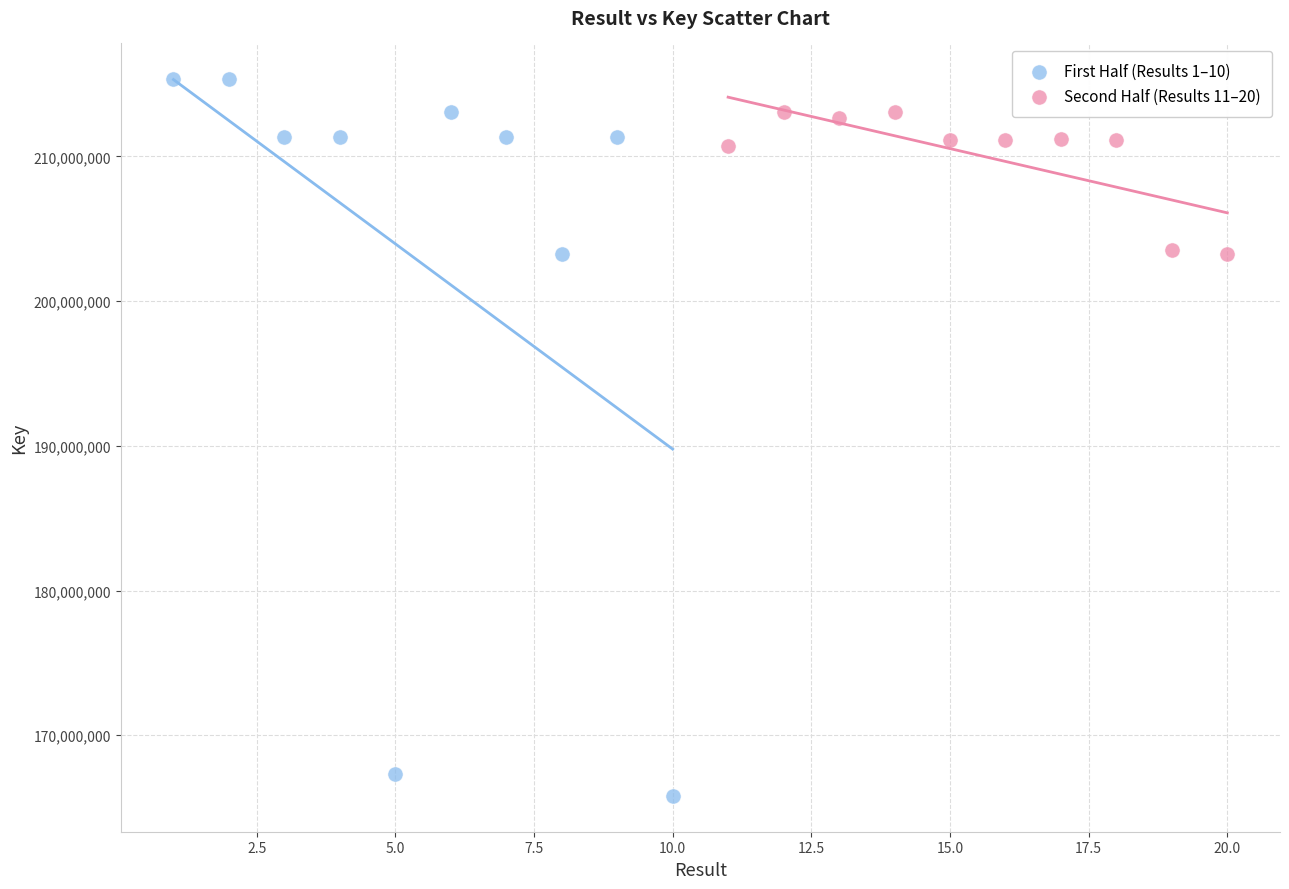

Which series has the largest Y range (max minus min)?

First Half (Results 1–10)